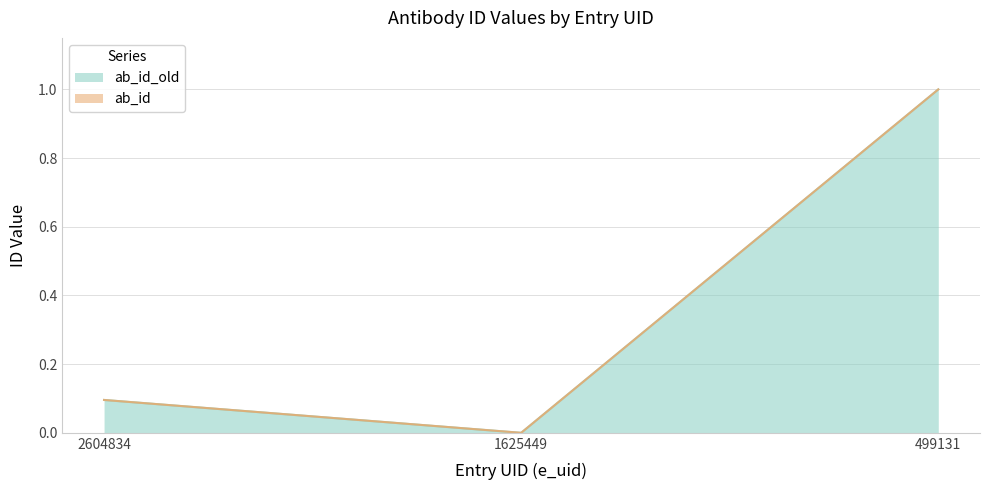

List the labels in order of value, smallest first.

1625449, 2604834, 499131